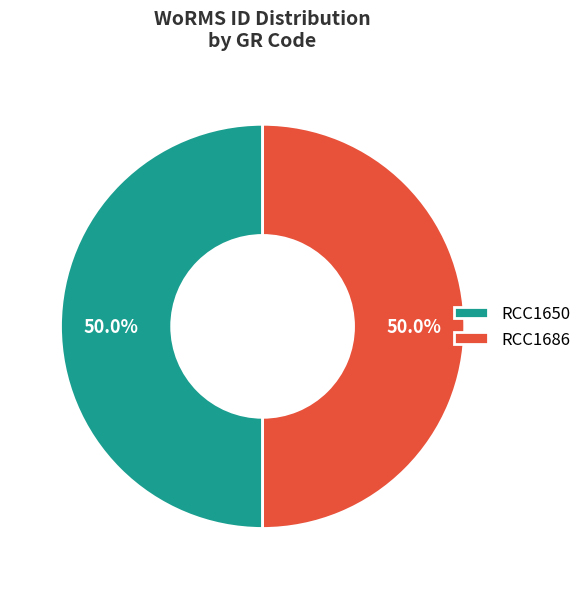

Count the number of slices in the pie.

2